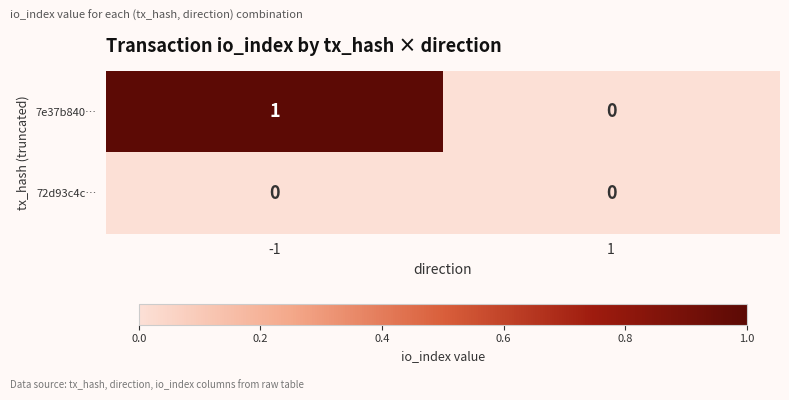

Which series changed the most between -1 and 1?

7e37b840…